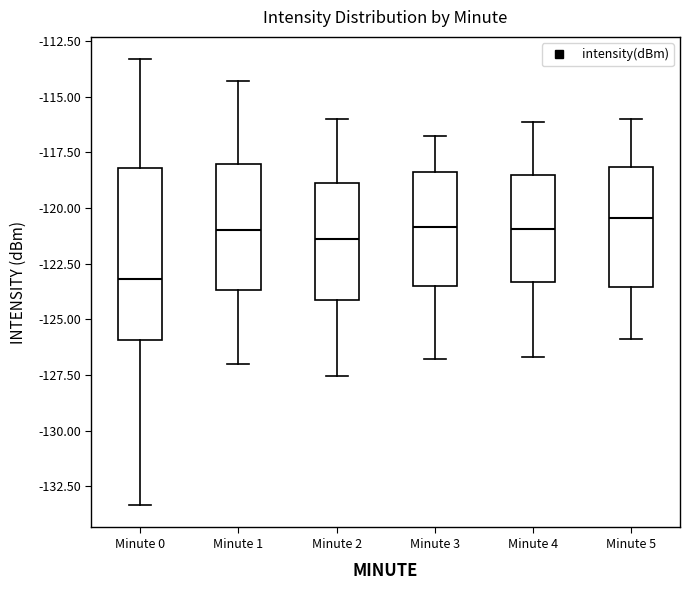

Reading left to right, read every box against the y-axis: the position of its median line, the range the box covers, and the ends of its whiskers. The values are not printed on the chart, so give them approximately, as read against the axis.

Minute 0: median -123.0, box -126.0 to -118.0, whiskers -133.5 to -113.5
Minute 1: median -121.0, box -123.5 to -118.0, whiskers -127.0 to -114.5
Minute 2: median -121.5, box -124.0 to -119.0, whiskers -127.5 to -116.0
Minute 3: median -121.0, box -123.5 to -118.5, whiskers -127.0 to -117.0
Minute 4: median -121.0, box -123.5 to -118.5, whiskers -126.5 to -116.0
Minute 5: median -120.5, box -123.5 to -118.0, whiskers -126.0 to -116.0